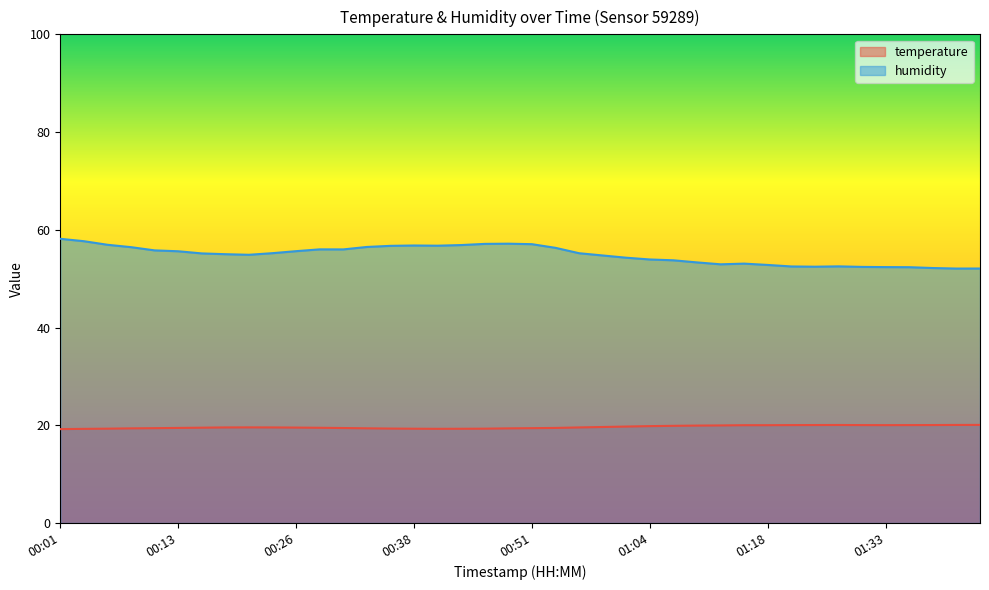

What is the total value across all series at 01:30?

72.4